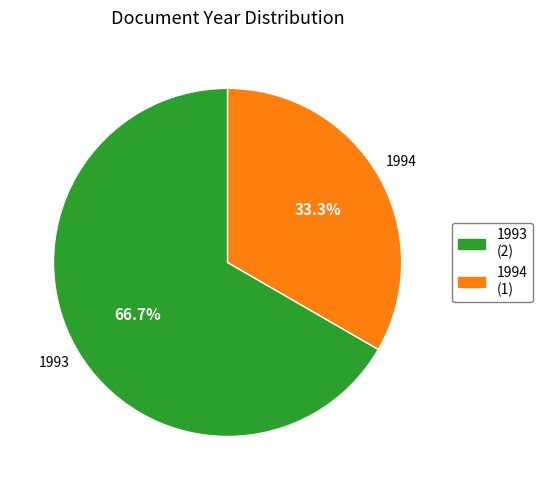

How many segments does this pie chart have?

2